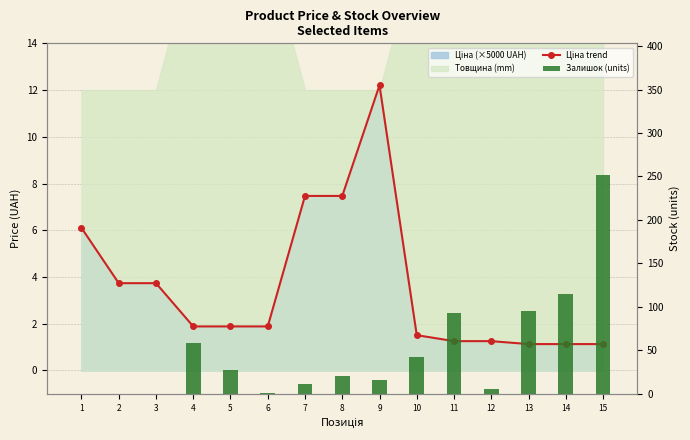

What is the value of the Ціна trend bar at the 15th from the left?

1.1